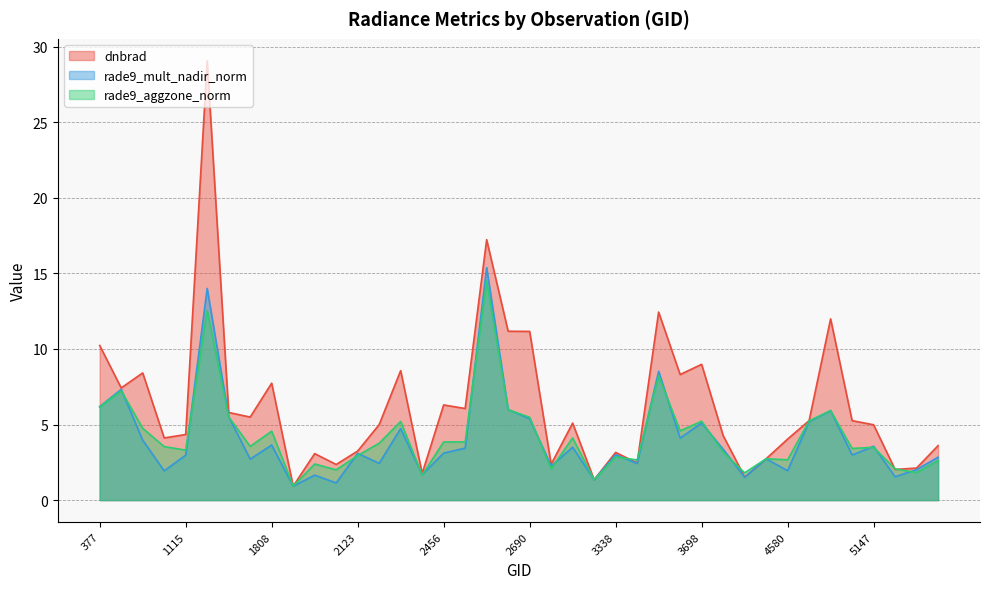

Which has a higher value, 3185 or 4868?

4868